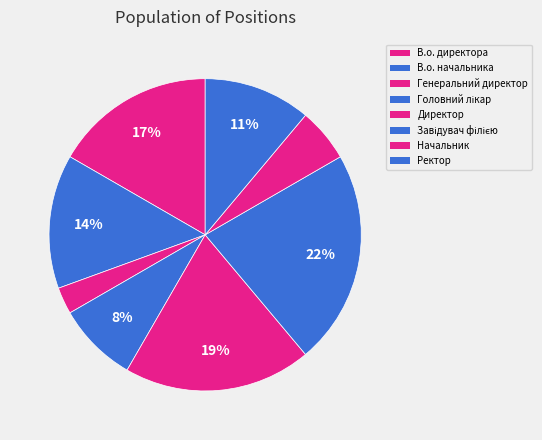

True or false: Ректор accounts for 11% of the total.

True